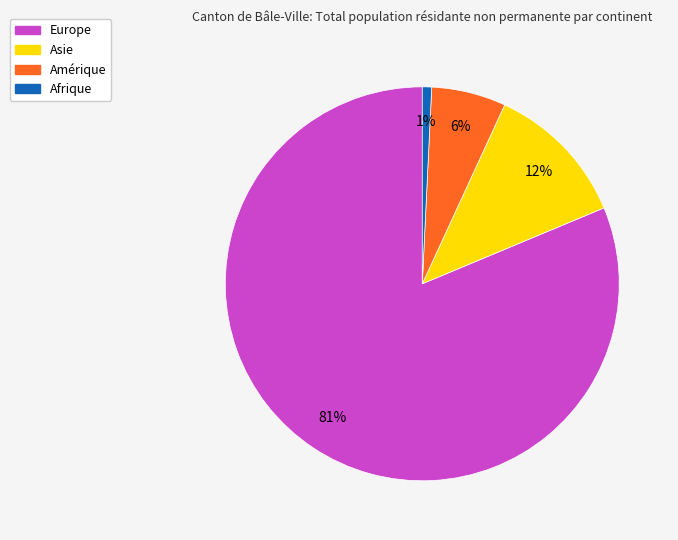

How many slices are in this pie chart?

4